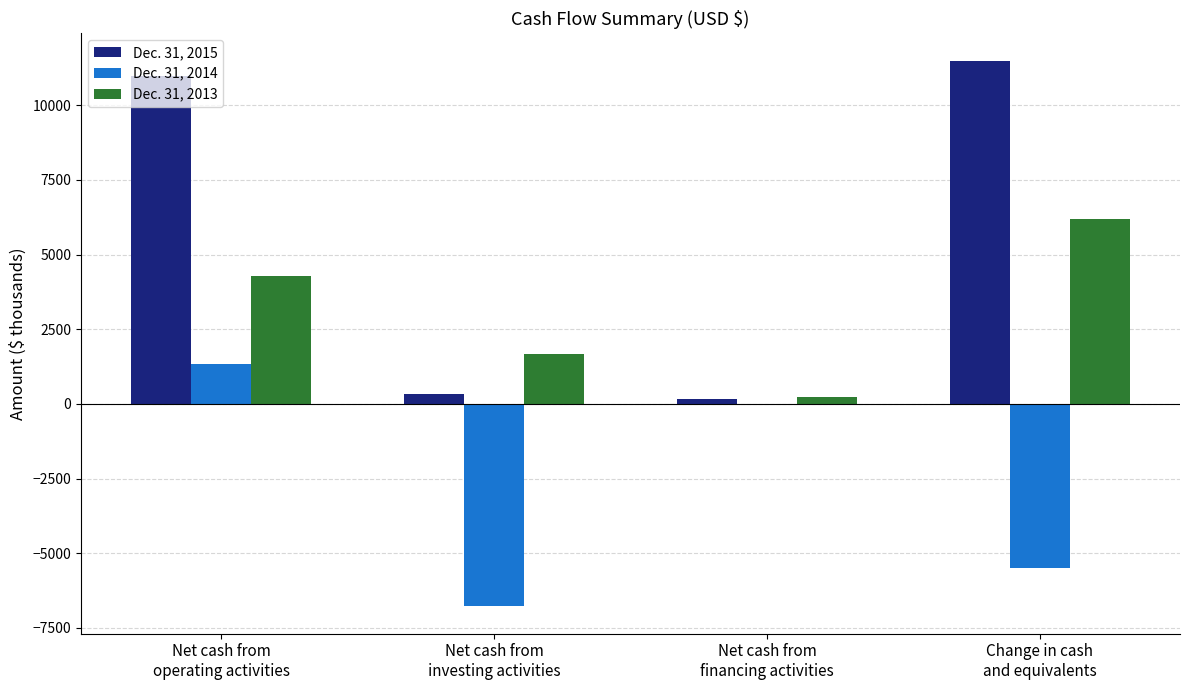

Which series has the largest total across all categories?

Dec. 31, 2015